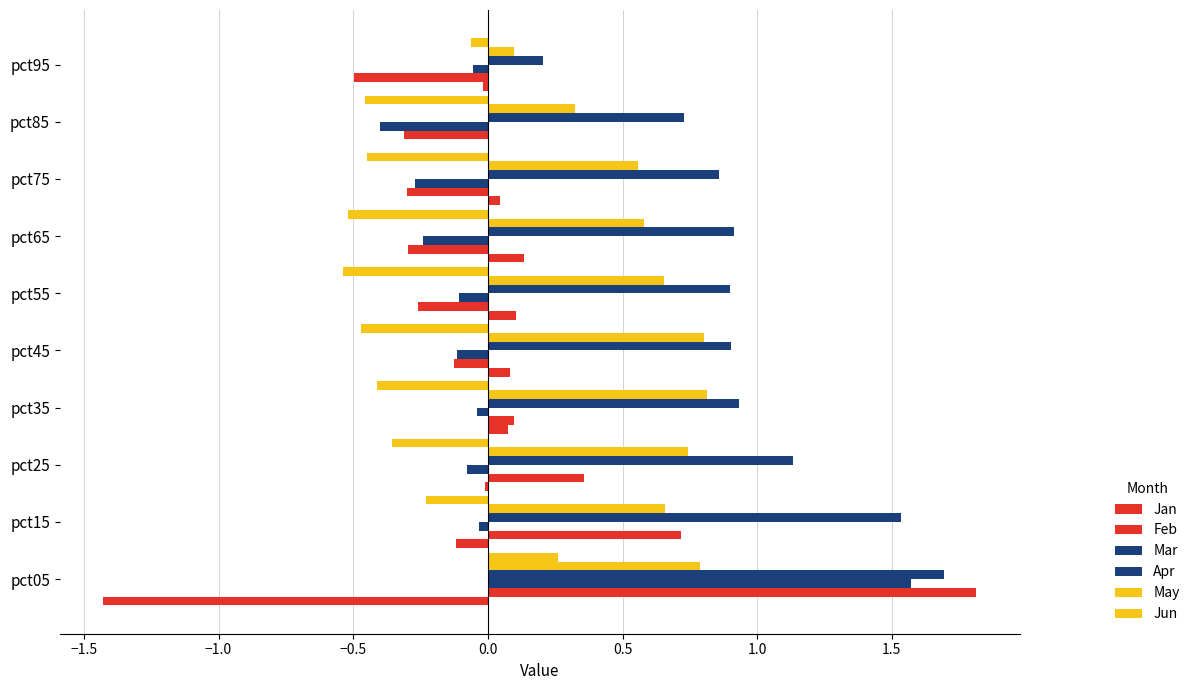

How many data points in Jun are above 0?

1